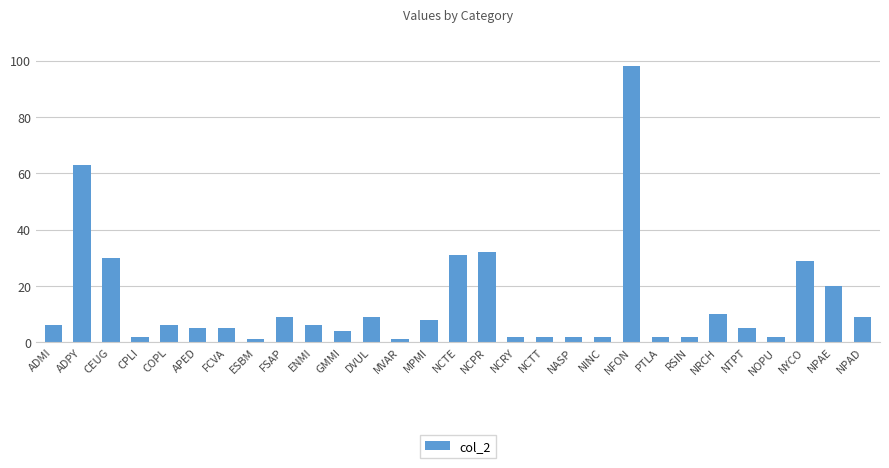

True or false: the data shows 10 at NRCH.

True